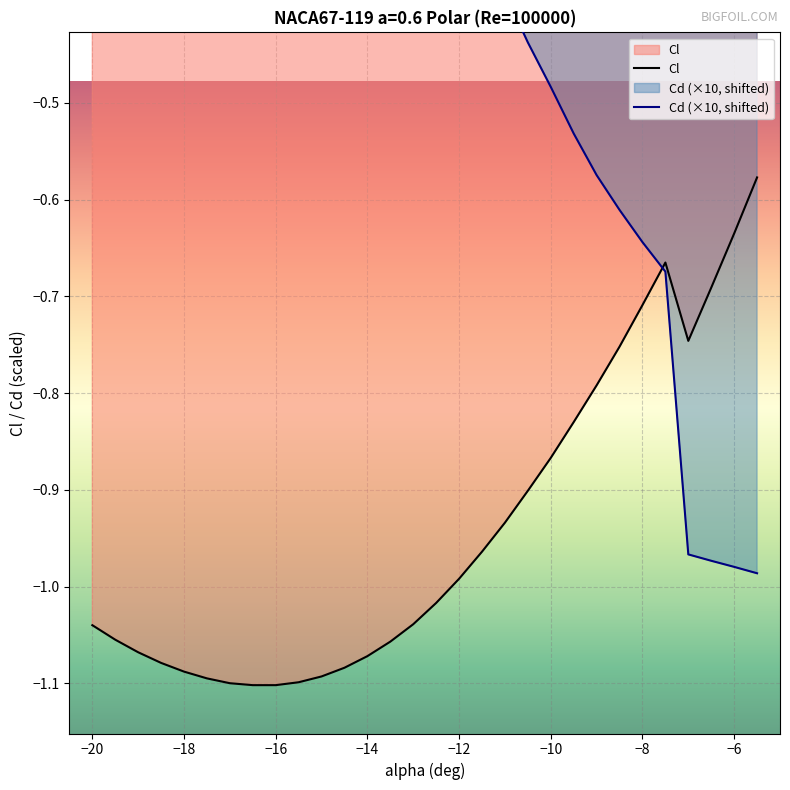

Read the Cl value at -9.

-0.8